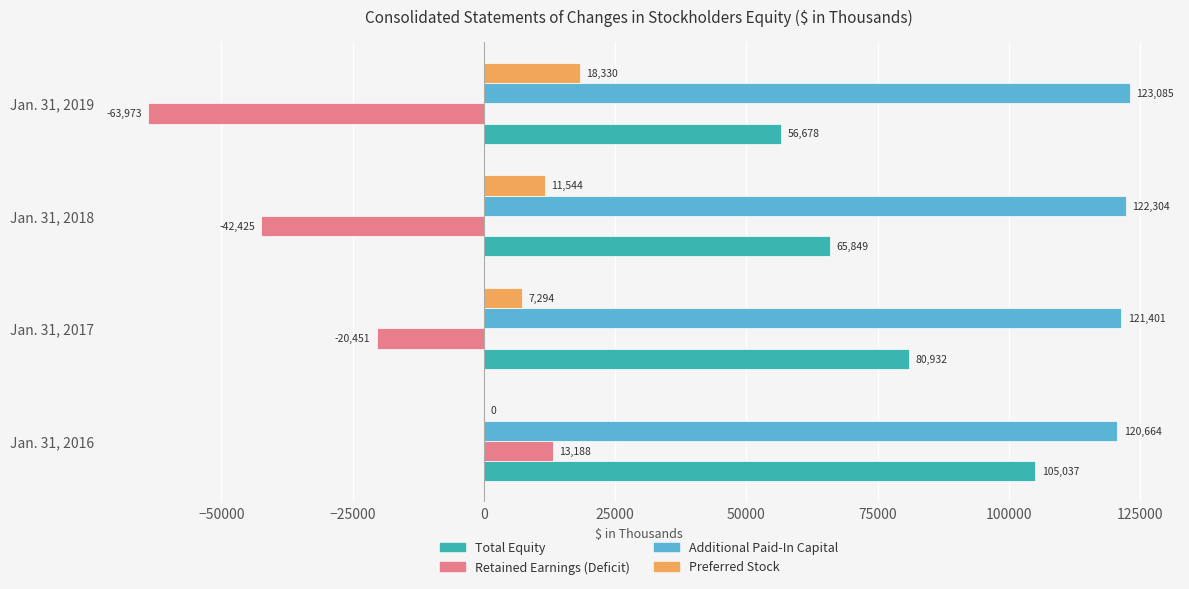

Is it true that Preferred Stock equals 11544 at Jan. 31, 2018?

True